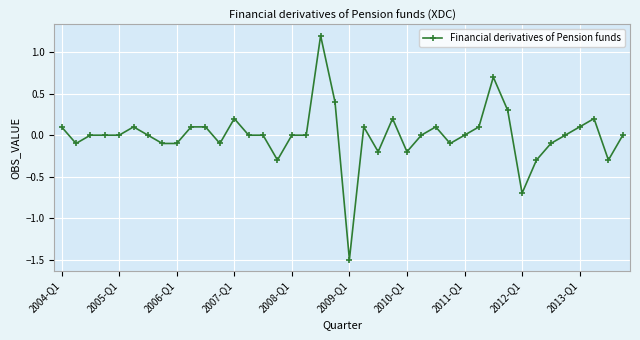

Count the number of categories in the chart.

40